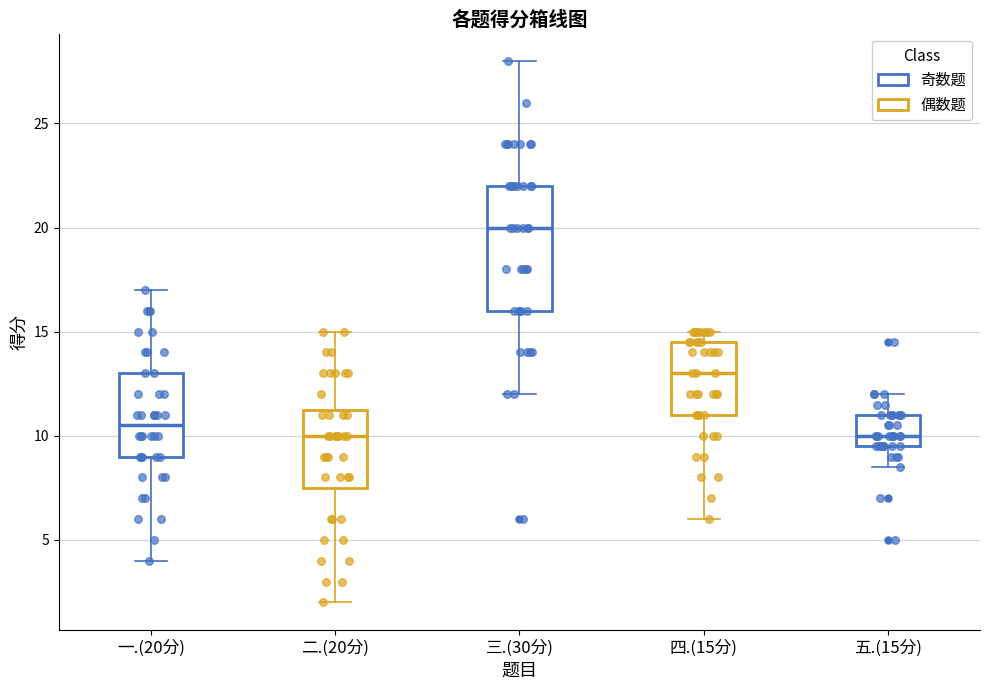

Reading left to right, transcribe this box plot: for each box, give where its median line is, the range the box spans, and where its two whiskers end, as read against the y-axis. The values are not printed on the chart, so give them approximately, as read against the axis.

一.(20分): median 10.5, box 9.0 to 13.0, whiskers 4.0 to 17.0
二.(20分): median 10.0, box 7.5 to 11.5, whiskers 2.0 to 15.0
三.(30分): median 20.0, box 16.0 to 22.0, whiskers 12.0 to 28.0
四.(15分): median 13.0, box 11.0 to 14.5, whiskers 6.0 to 15.0
五.(15分): median 10.0, box 9.5 to 11.0, whiskers 8.5 to 12.0